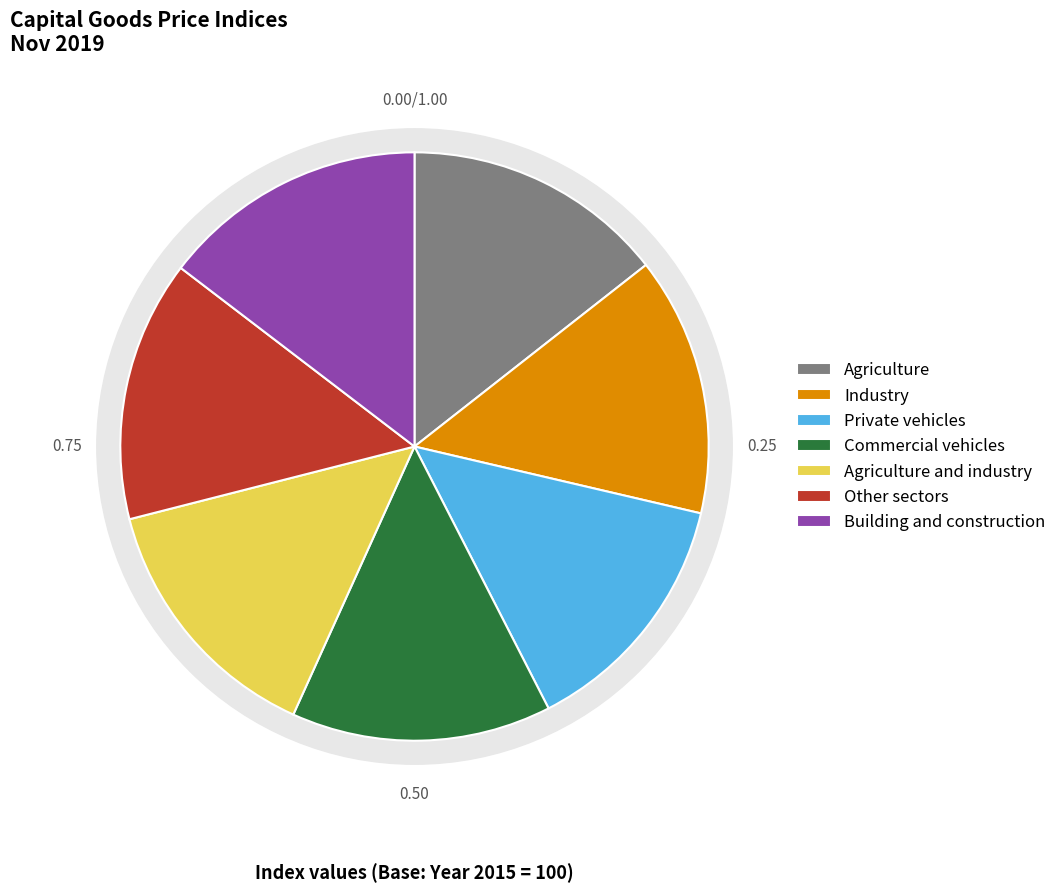

Which has a higher value, Commercial vehicles or Building and construction?

Building and construction